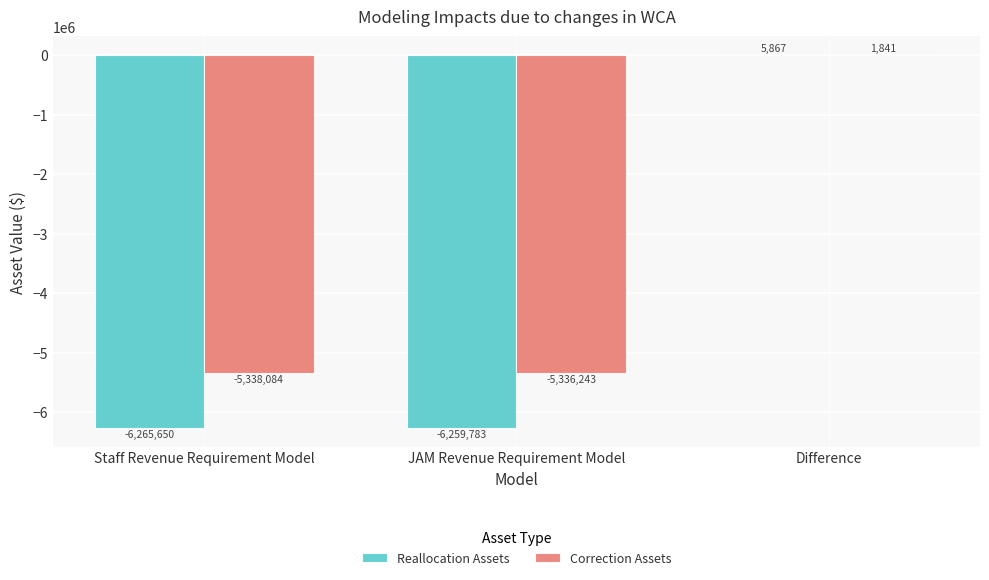

At which category does the chart reach its peak across all series?

Difference